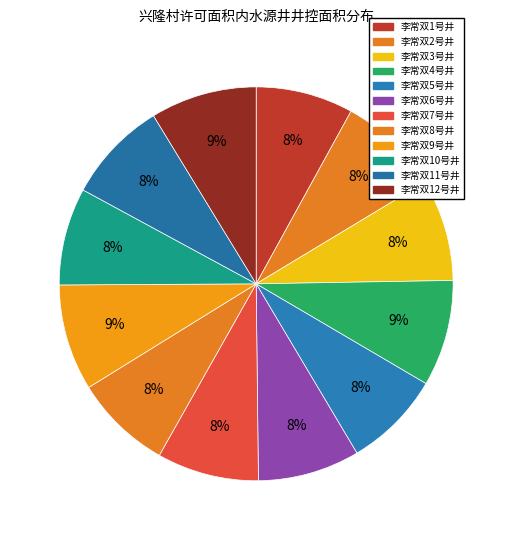

What is the change in value from 李常双7号井 to 李常双12号井?

+5